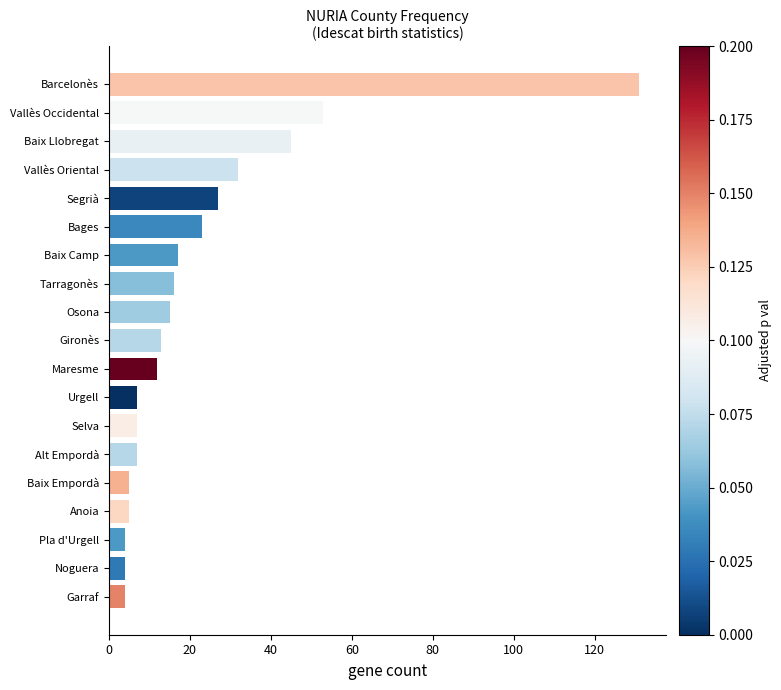

Count the number of data series in this chart.

1